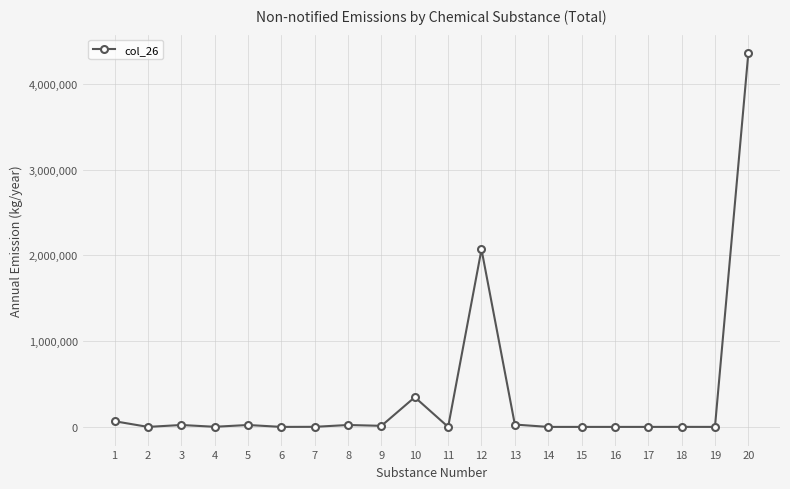

True or false: the data has more than 0 interior local peaks.

True